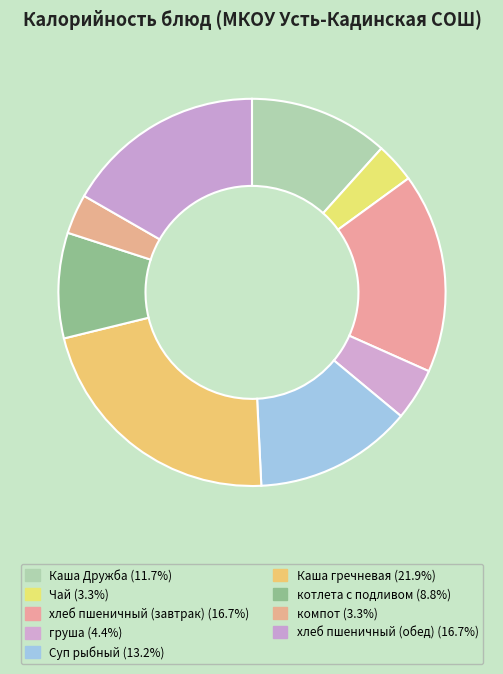

The Чай slice represents 1% of the pie. True or false?

False